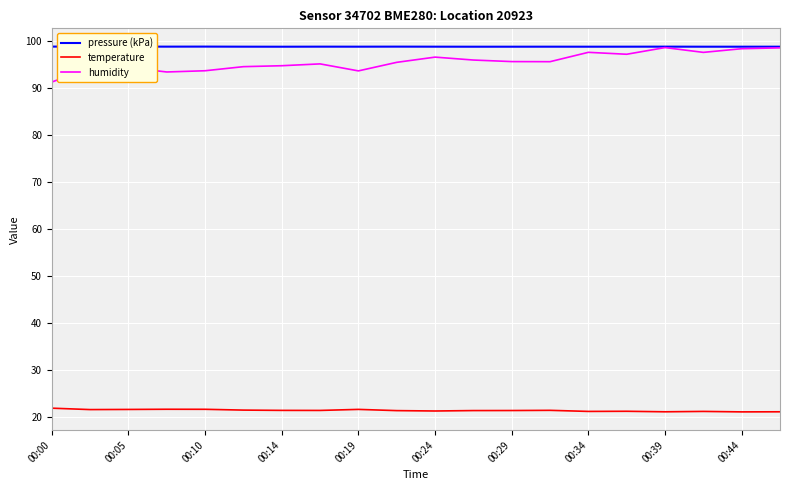

Reading left to right, transcribe all the data shown in this chart.

pressure (kPa): 98.8	98.8	98.8	98.8	98.8	98.8	98.8	98.8	98.8	98.8	98.8	98.8	98.8	98.8	98.8	98.8	98.8	98.8	98.8	98.8
temperature: 21.8	21.5	21.6	21.6	21.6	21.4	21.4	21.4	21.6	21.3	21.2	21.3	21.3	21.4	21.1	21.2	21.1	21.1	21.1	21.1
humidity: 91.2	94.3	94.3	93.4	93.7	94.5	94.7	95.1	93.6	95.4	96.5	95.9	95.6	95.6	97.6	97.2	98.6	97.6	98.3	98.5